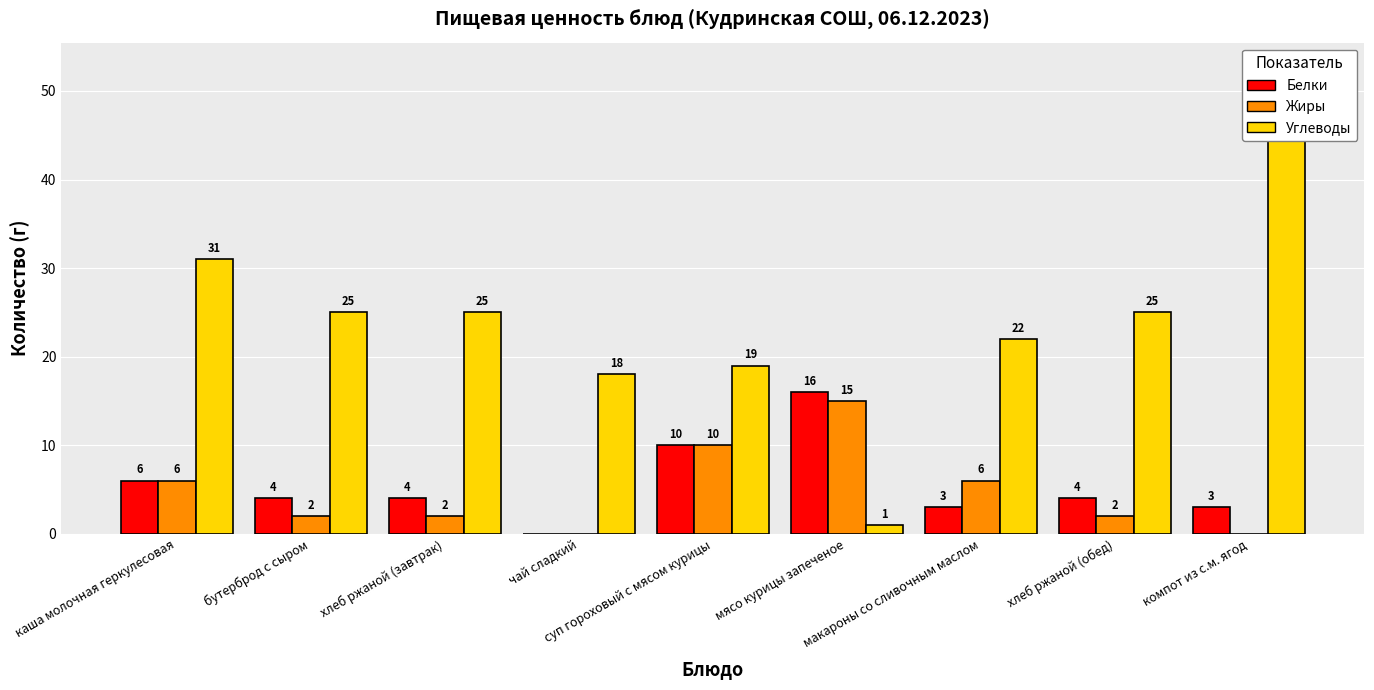

Reading left to right, list all the values displayed in this chart.

Белки: 6	4	4	0	10	16	3	4	3
Жиры: 6	2	2	0	10	15	6	2	0
Углеводы: 31	25	25	18	19	1	22	25	47